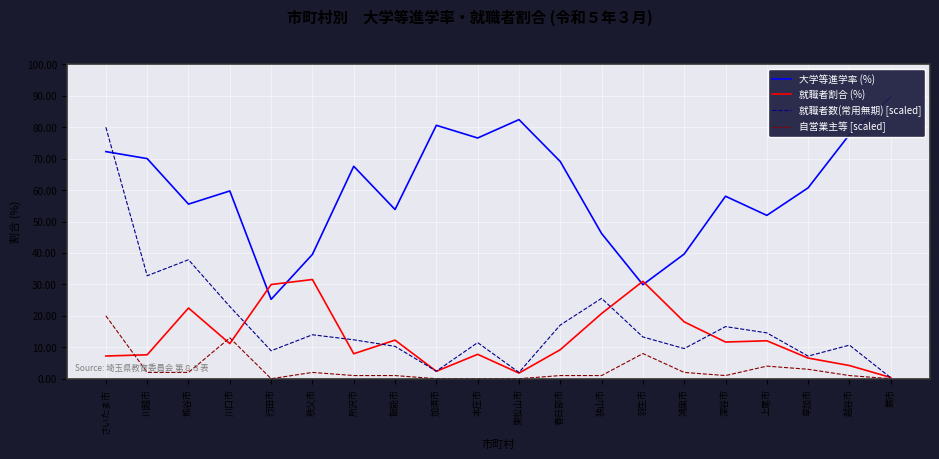

Between 所沢市 and 加須市, which series saw the biggest shift?

大学等進学率 (%)